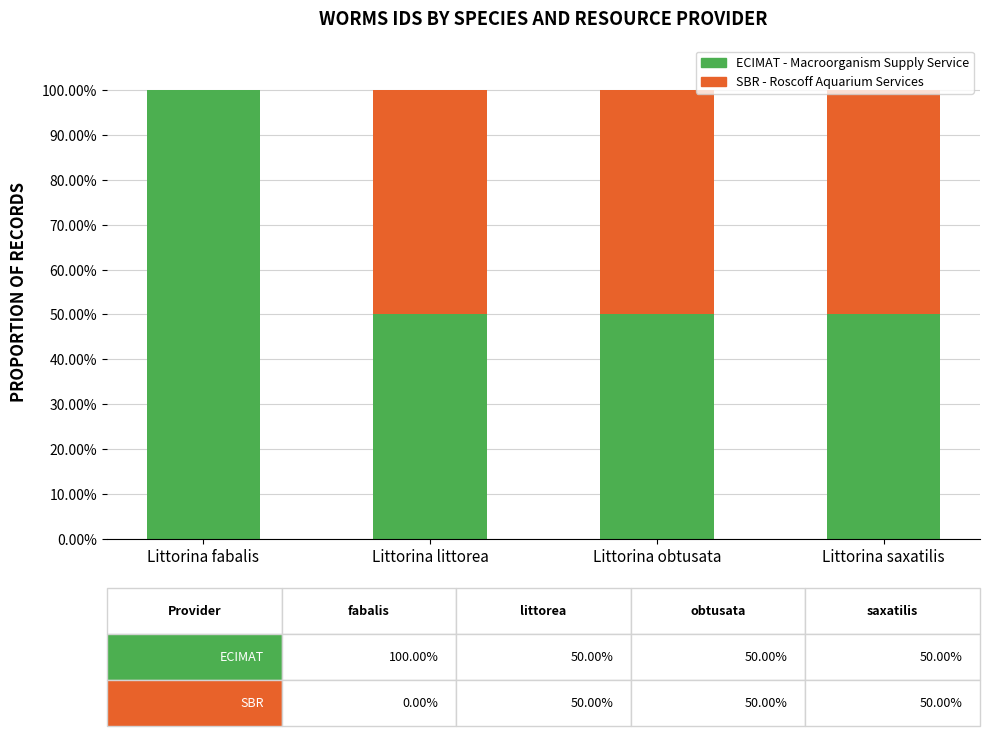

What are all the series names shown in the legend?

ECIMAT - Macroorganism Supply Service, SBR - Roscoff Aquarium Services